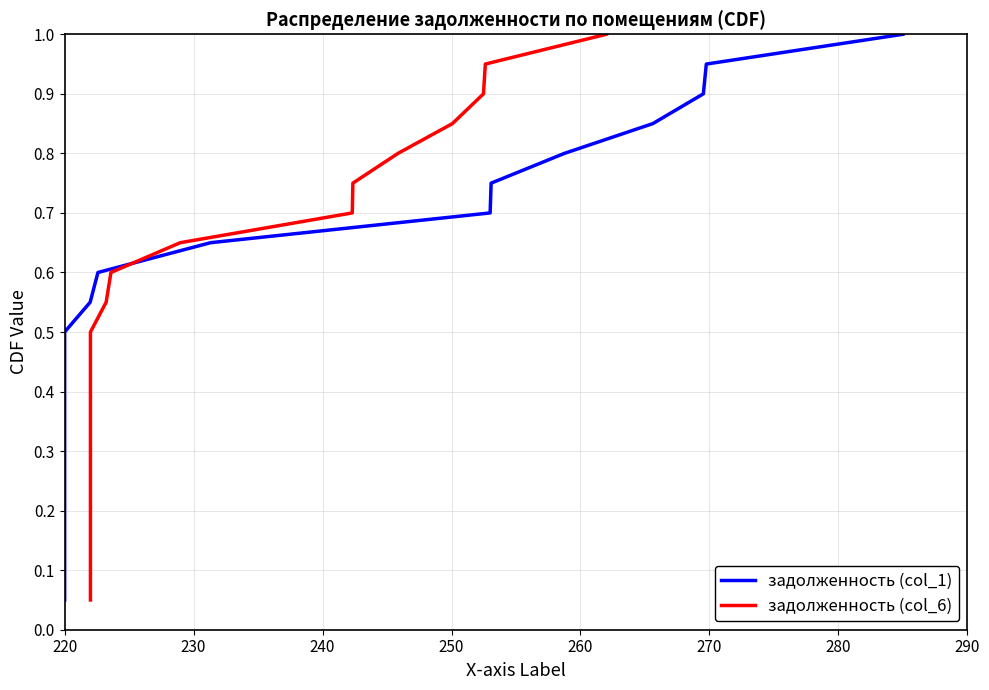

True or false: задолженность (col_1) has a value of 0.4 at 12.

False